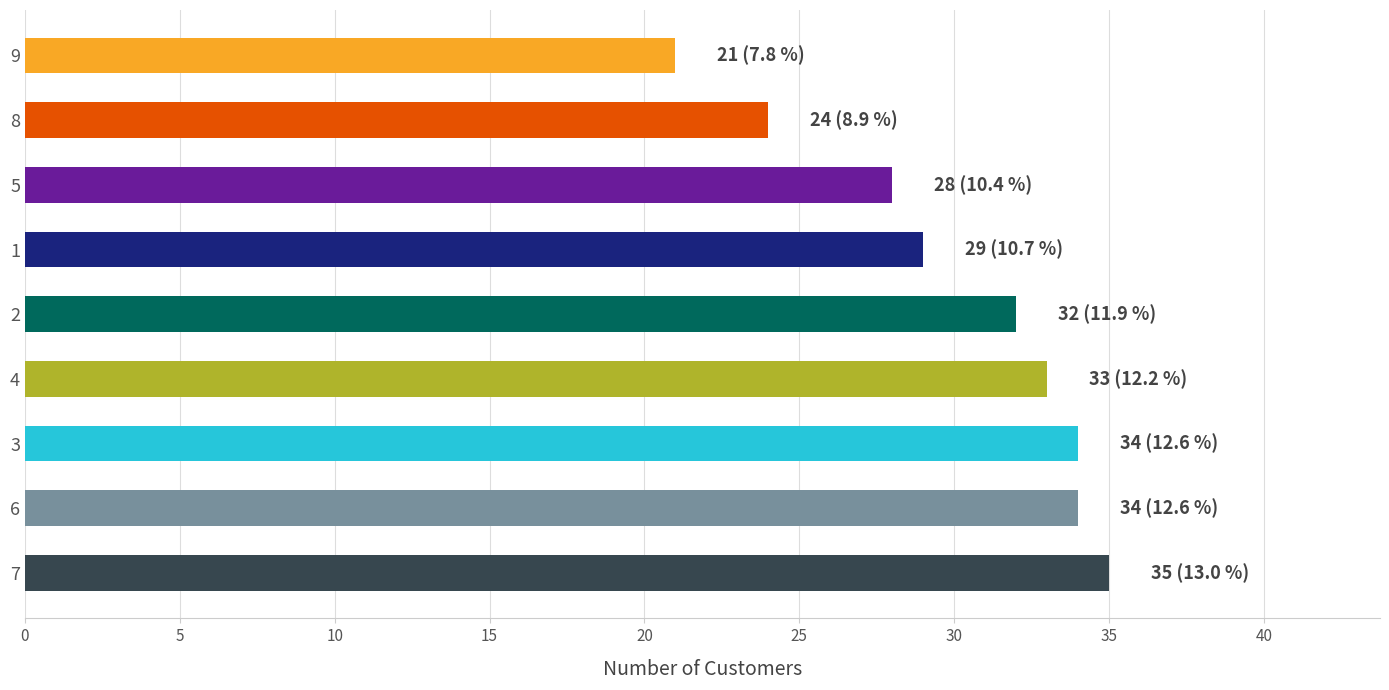

True or false: the data shows 28 at 5.

True